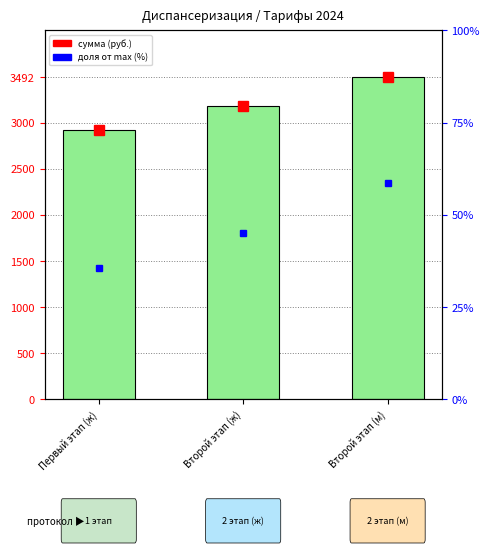

What is the ratio of the value at Первый этап (ж) to the value at Второй этап (ж)?

0.9